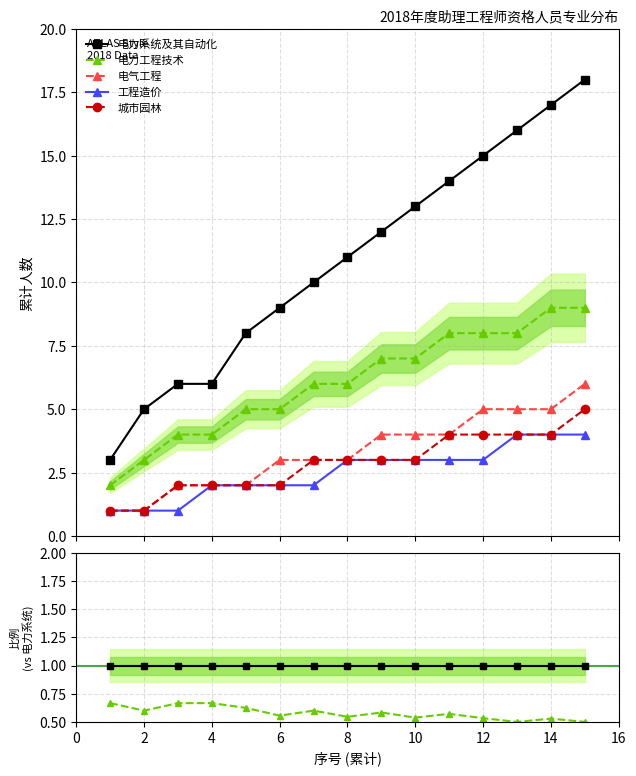

True or false: 电力系统及其自动化 has a value of 1.0 at 8.

True